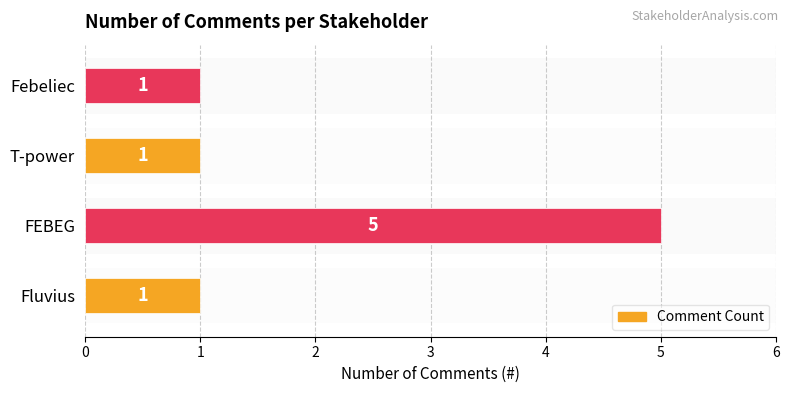

Reading top to bottom, list all the values displayed in this chart.

Febeliec=1	T-power=1	FEBEG=5	Fluvius=1